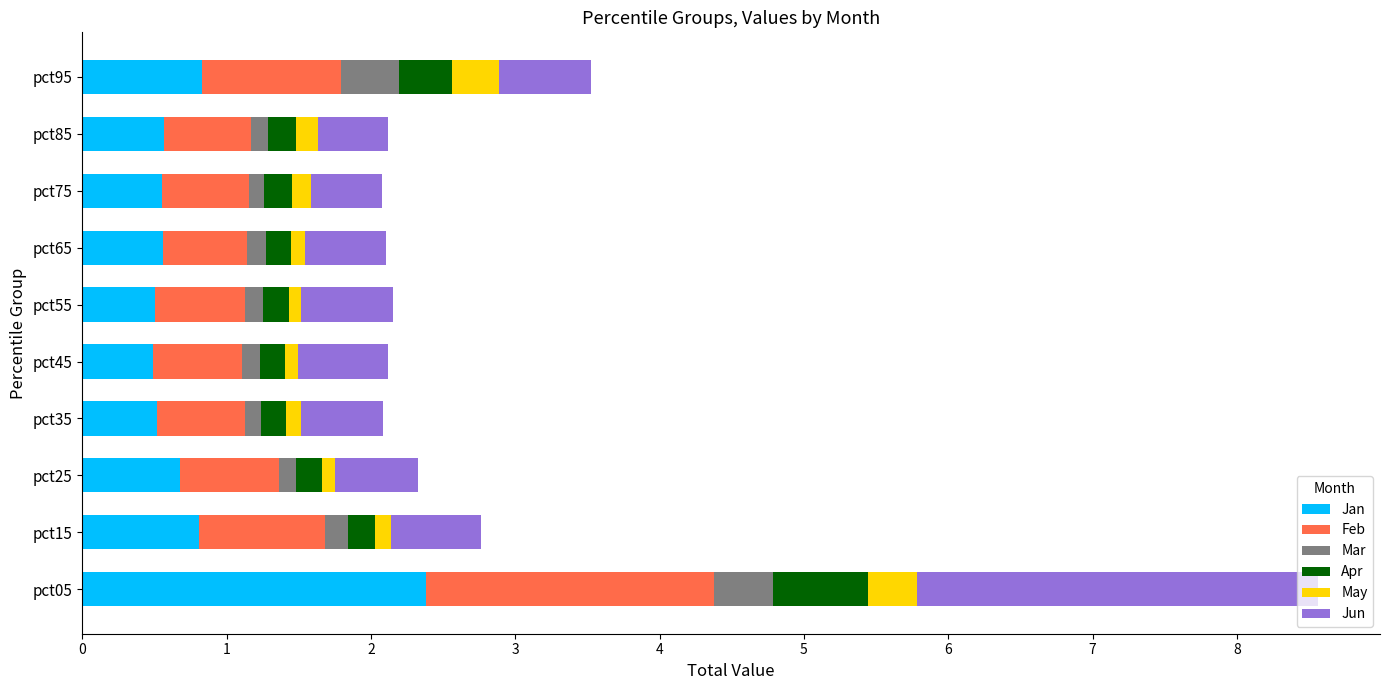

True or false: Jan has a value of 1.3 at pct15.

False